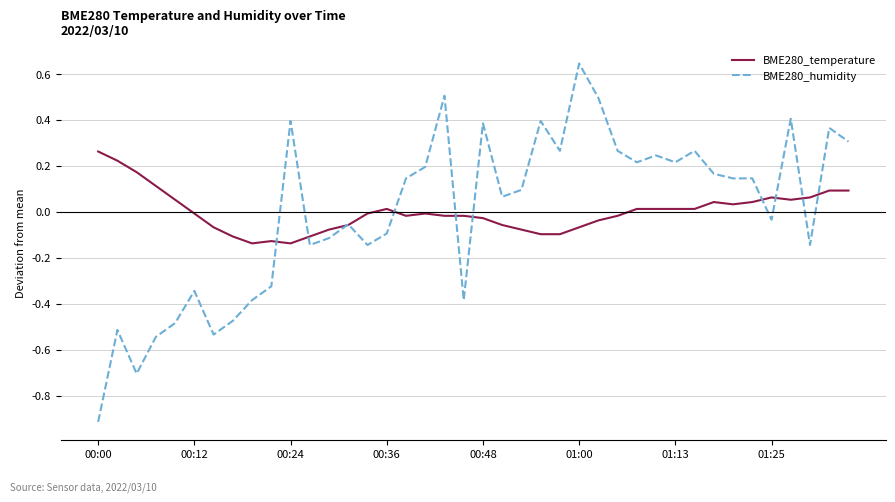

Which series has the widest spread of values?

BME280_humidity